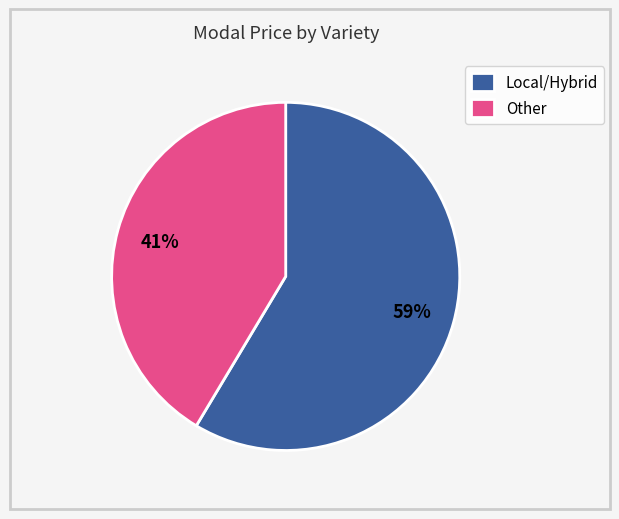

Does Local/Hybrid represent more than half of the total?

Yes